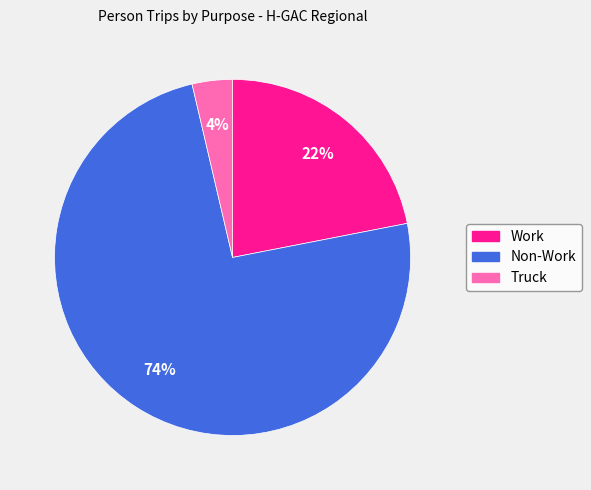

To the nearest percent, what percentage of the pie is Non-Work?

74%